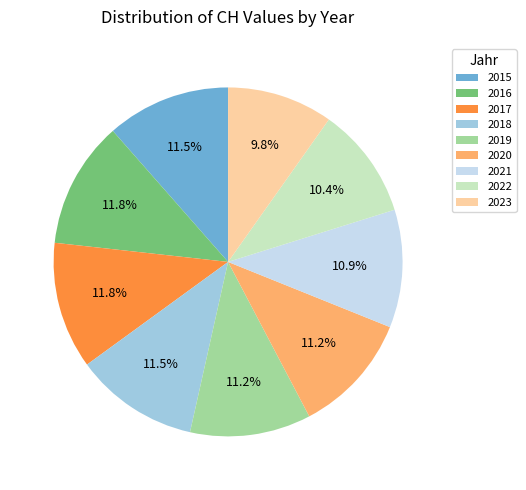

What percentage is the 2019 slice, to the nearest percent?

11%